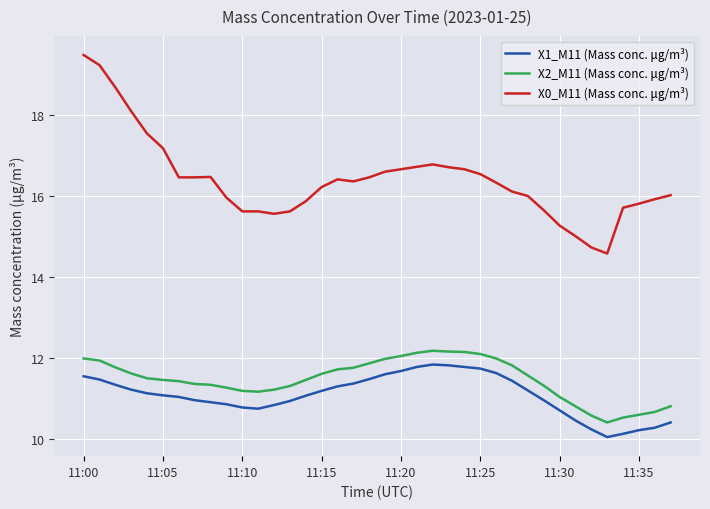

What is the difference between the maximum and minimum values in the X1_M11 (Mass conc. μg/m³) series?

1.8